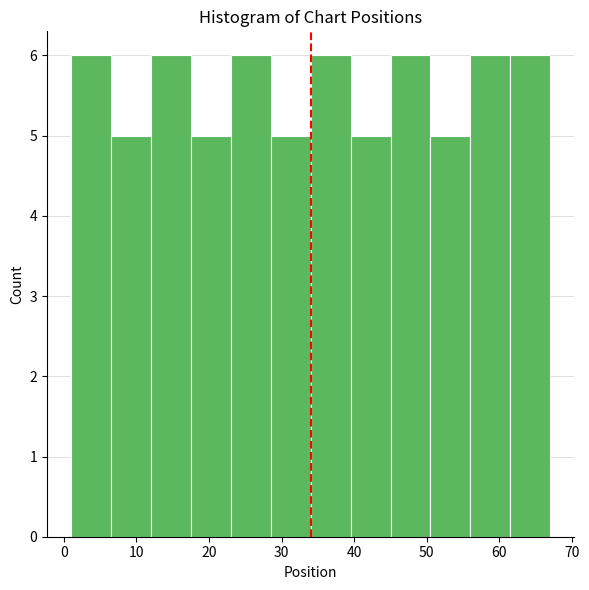

Reading left to right, list every bar in this chart as the range it spans on the x-axis followed by its height. Neither the bar edges nor the heights are printed on the chart, so give them approximately, as read against the axes.

1.0 to 6.5: 6
6.5 to 12.0: 5
12.0 to 17.5: 6
17.5 to 23.0: 5
23.0 to 28.5: 6
28.5 to 34.0: 5
34.0 to 39.5: 6
39.5 to 45.0: 5
45.0 to 50.5: 6
50.5 to 56.0: 5
56.0 to 61.5: 6
61.5 to 67.0: 6